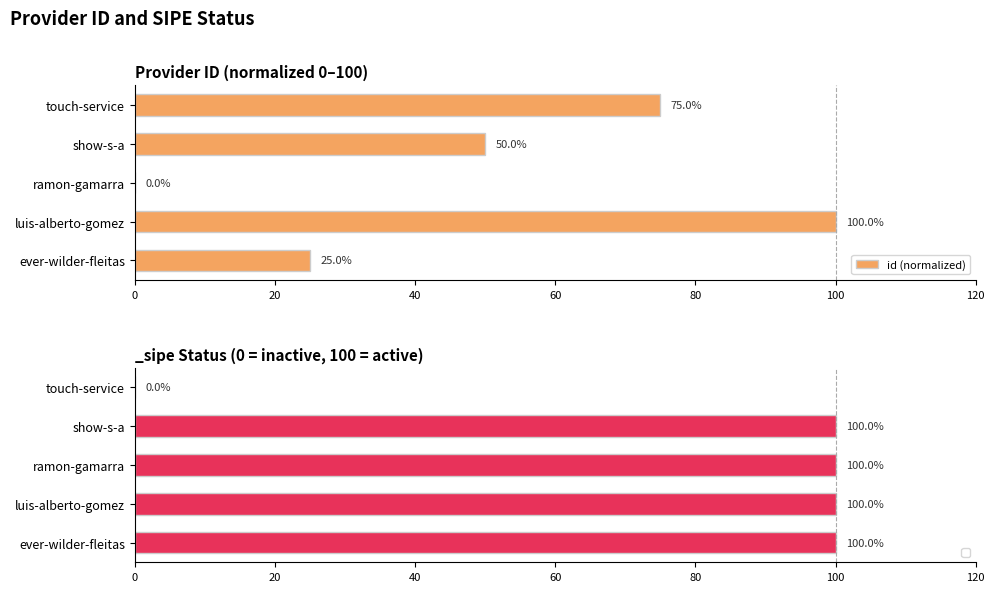

How many id (normalized) values are between 25 and 75?

3